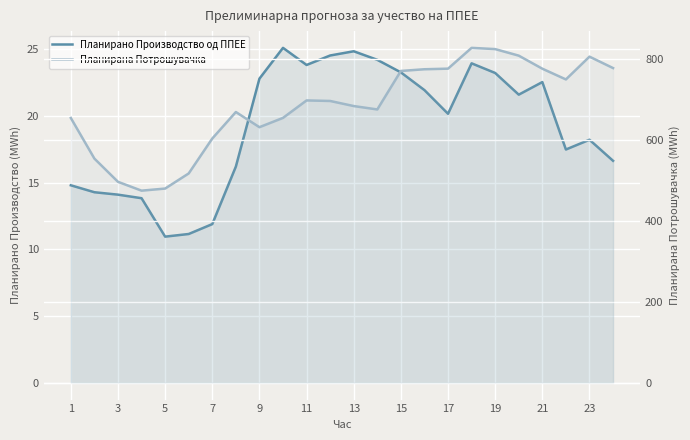

Rank the series by their average value, from highest to lowest.

Планирана Потрошувачка, Планирано Производство од ППЕЕ